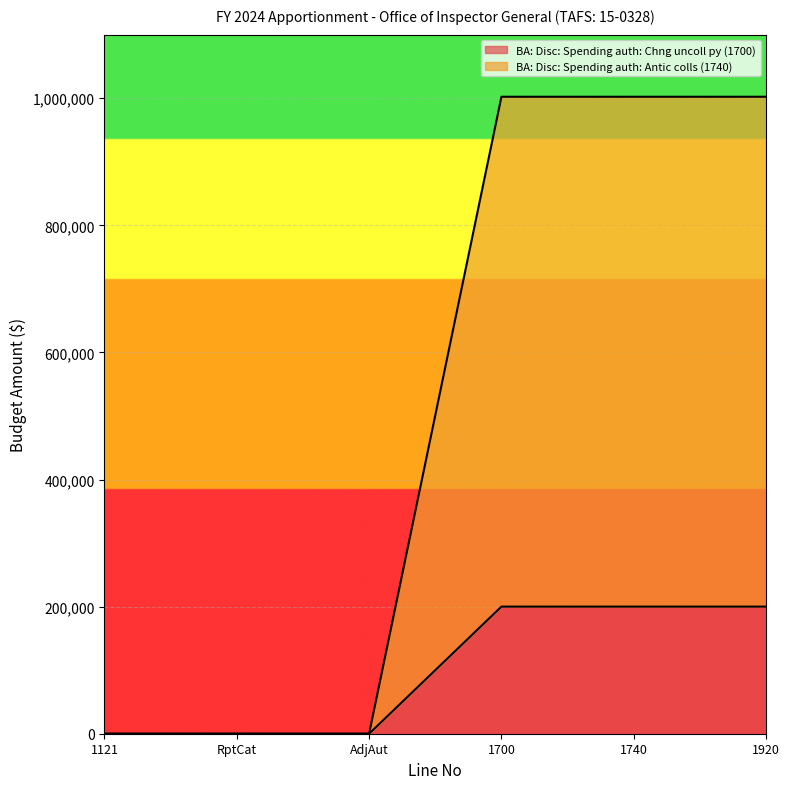

What is the label of the 1st point from the left?

1121